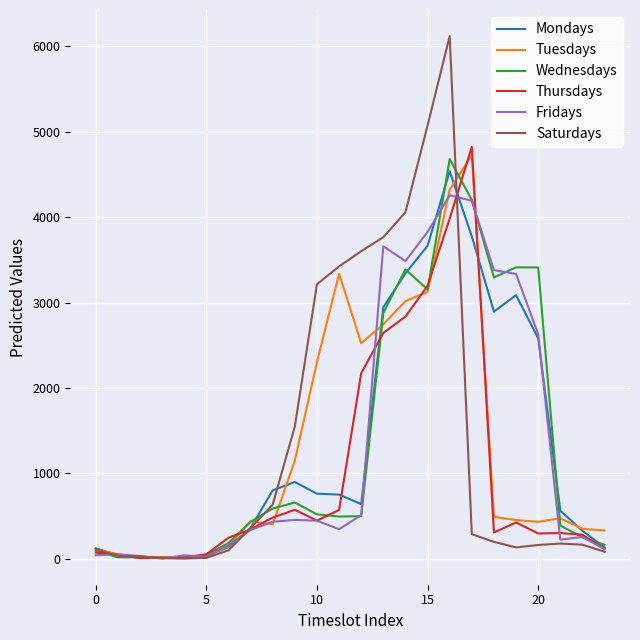

Which series has the widest spread of values?

Saturdays